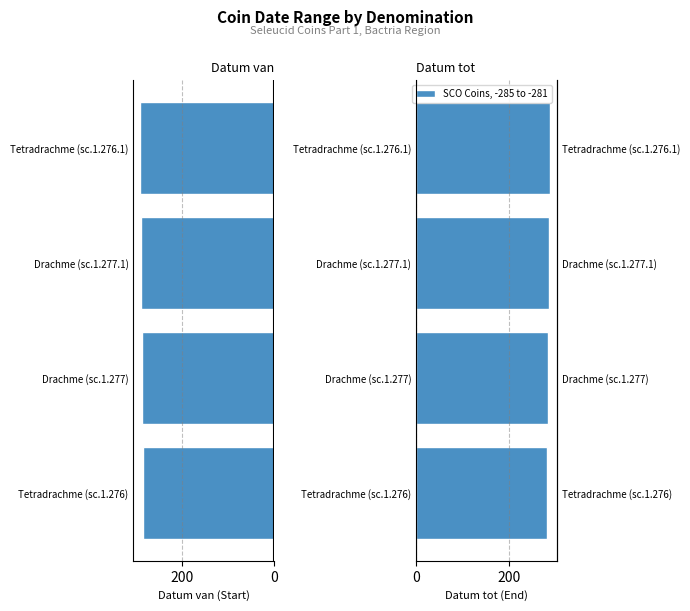

Rank the series by their maximum value, from lowest to highest.

Datum tot, Datum van